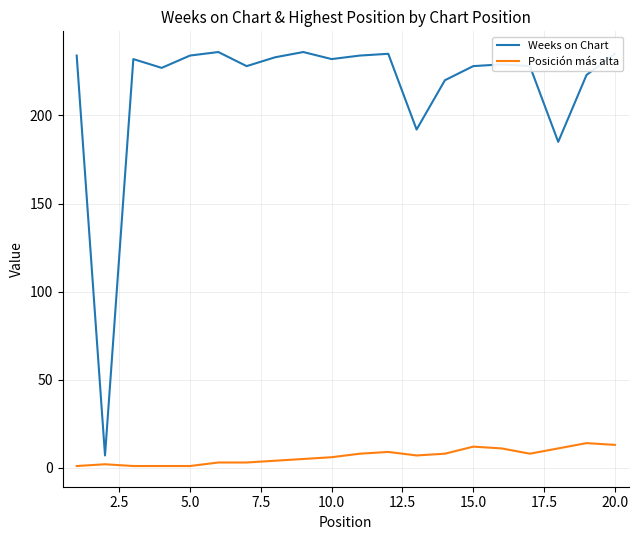

Which series has the widest spread of values?

Weeks on Chart